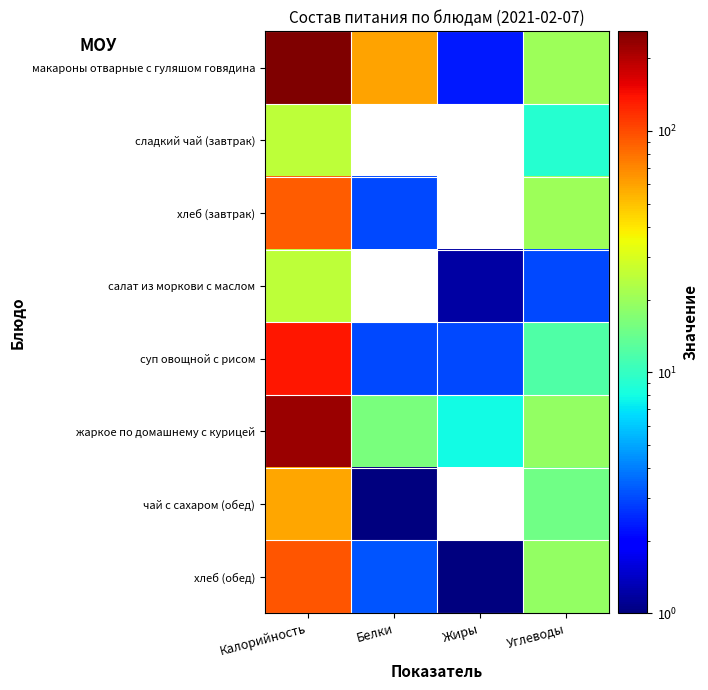

At which label does салат из моркови с маслом reach its peak?

Калорийность